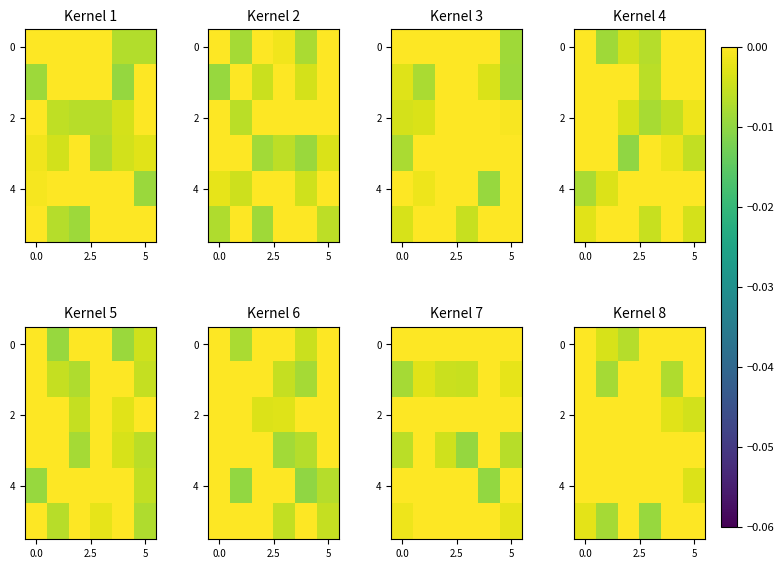

How many data points does each series have?

6